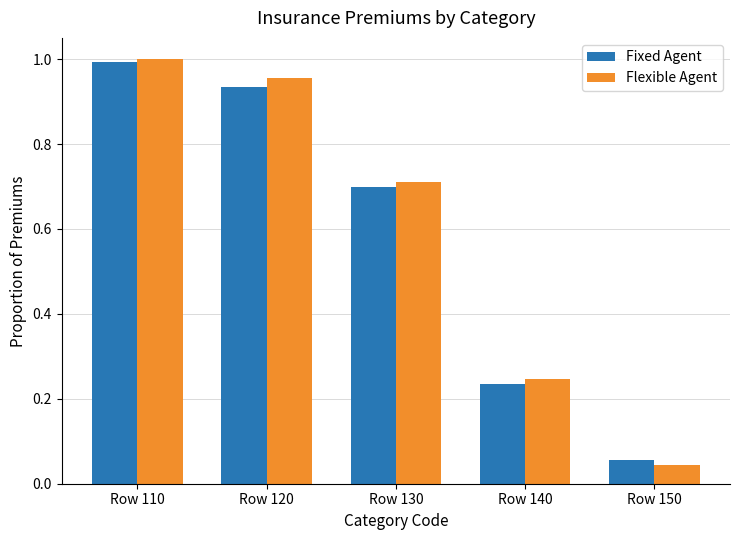

What is the sum of all Fixed Agent values?

2.9